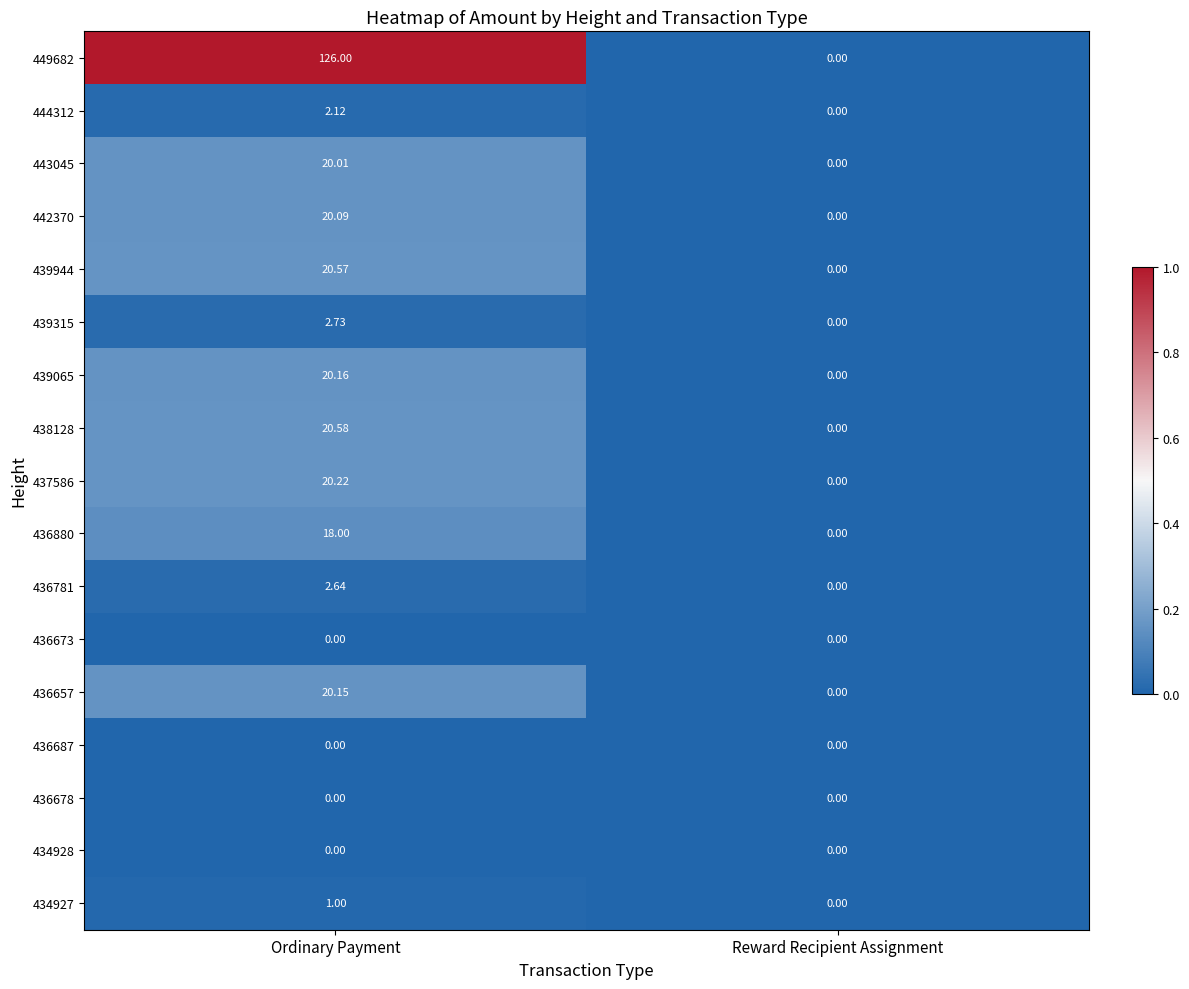

List the labels in order of 439315 value, smallest first.

Reward Recipient Assignment, Ordinary Payment